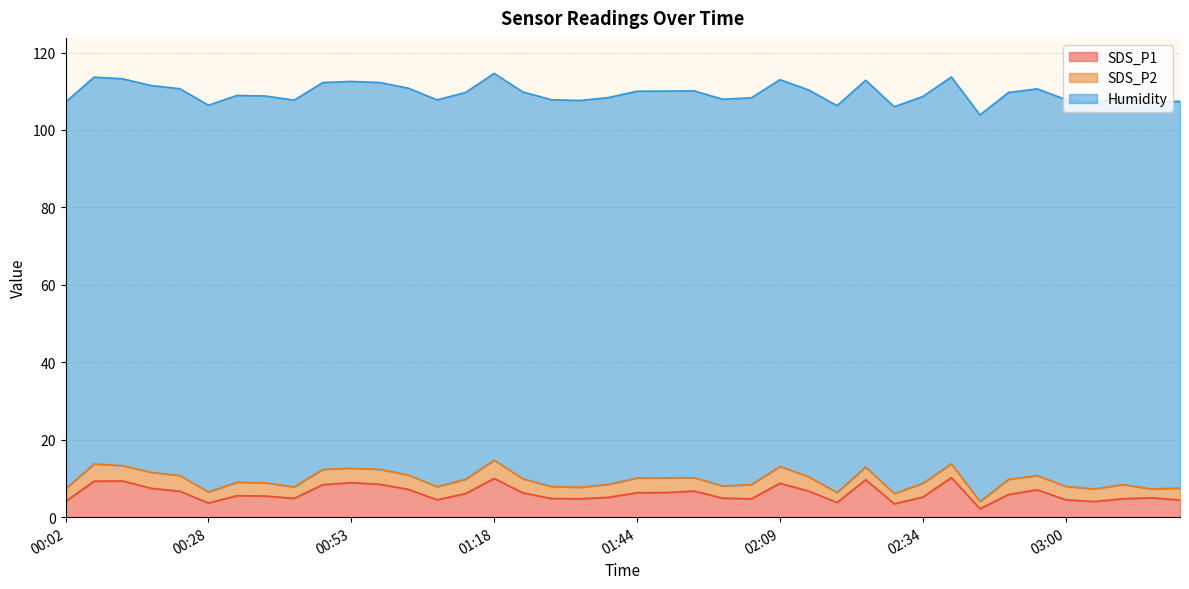

What is the difference between the highest and lowest values at 02:19?

97.3